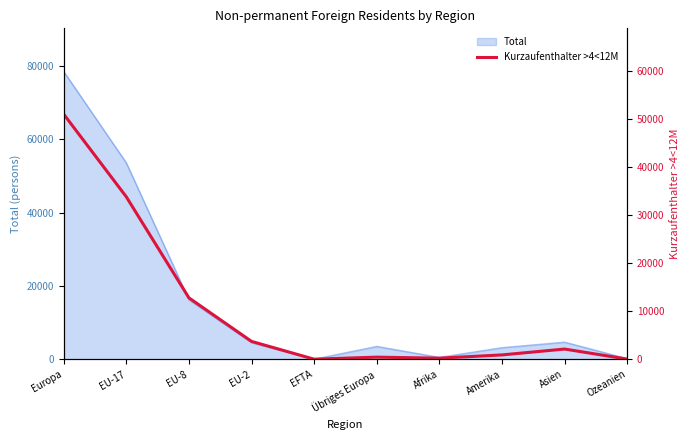

How many data points are less than 2157?

5